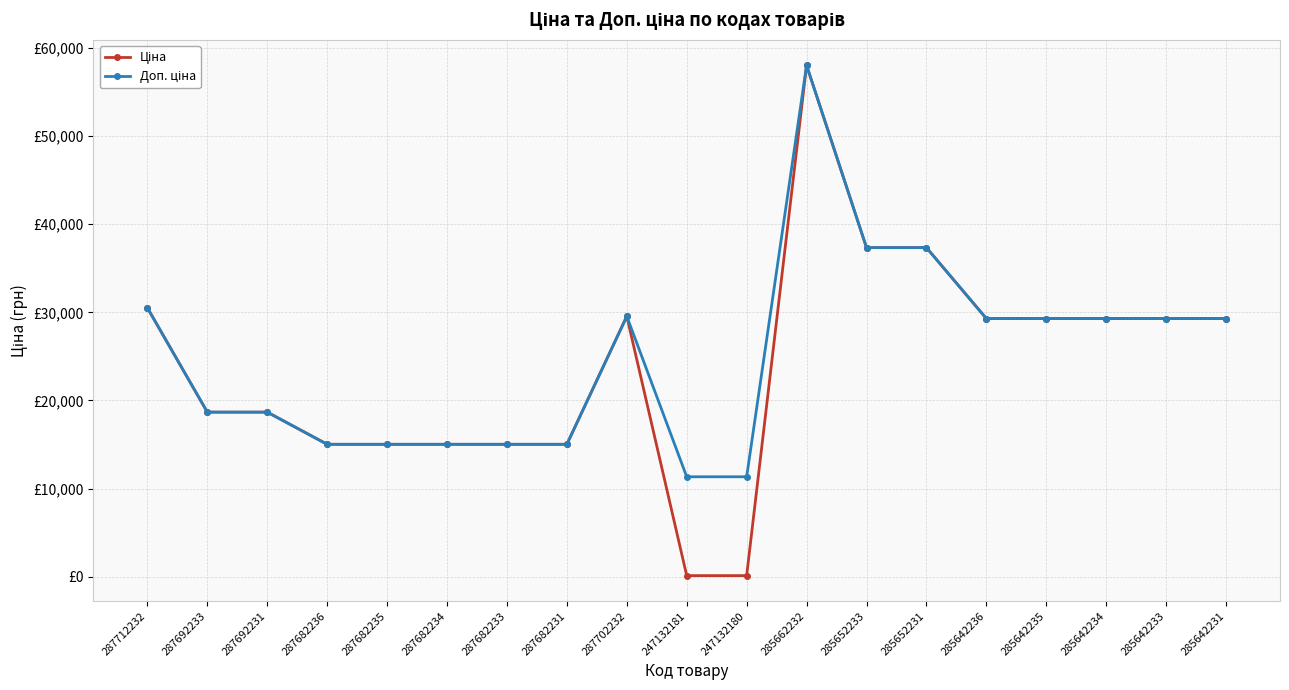

Which series has the largest total across all categories?

Доп. ціна